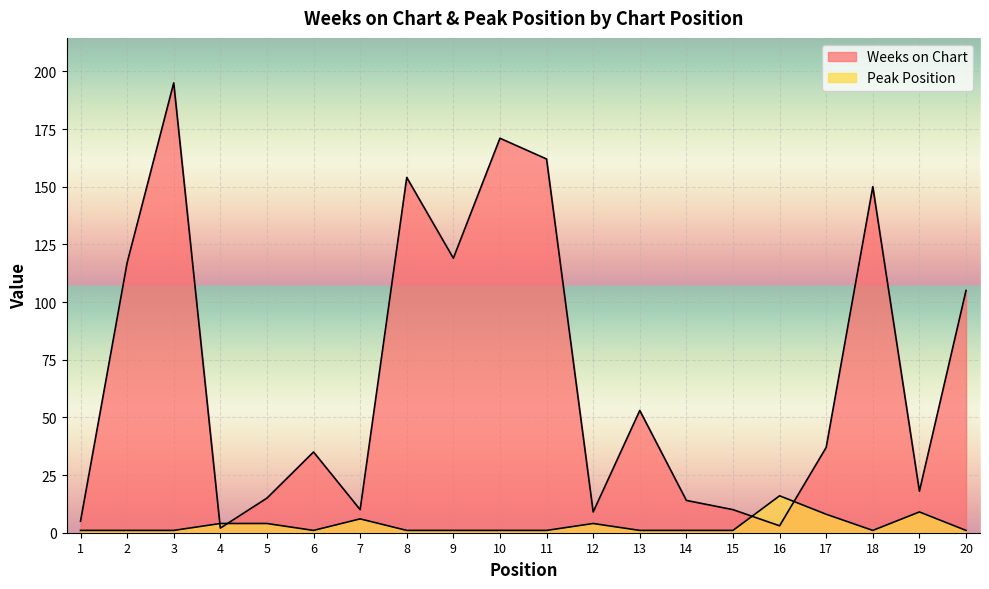

What are all the series names shown in the legend?

Weeks on Chart, Peak Position